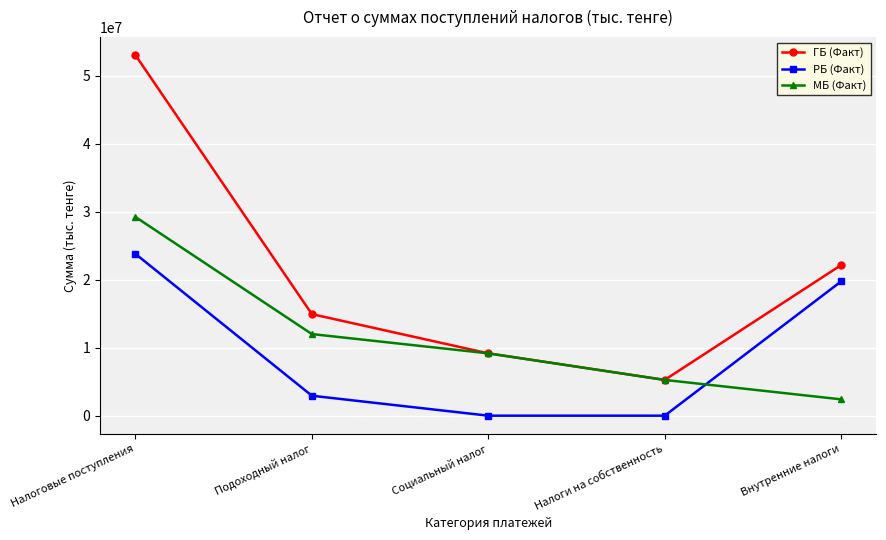

What is the average value of the РБ (Факт) series?

9302603